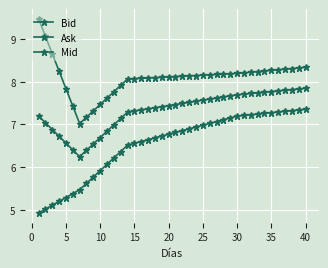

How many lines are shown in the chart?

3